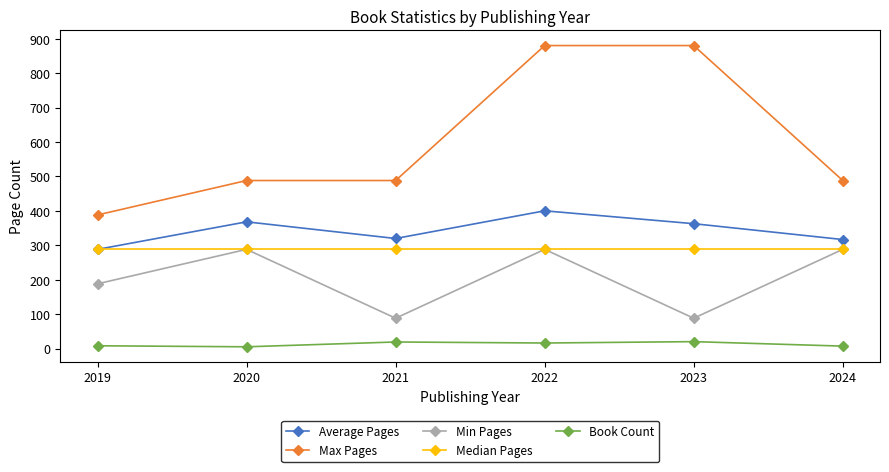

Which series has the largest total across all categories?

Max Pages